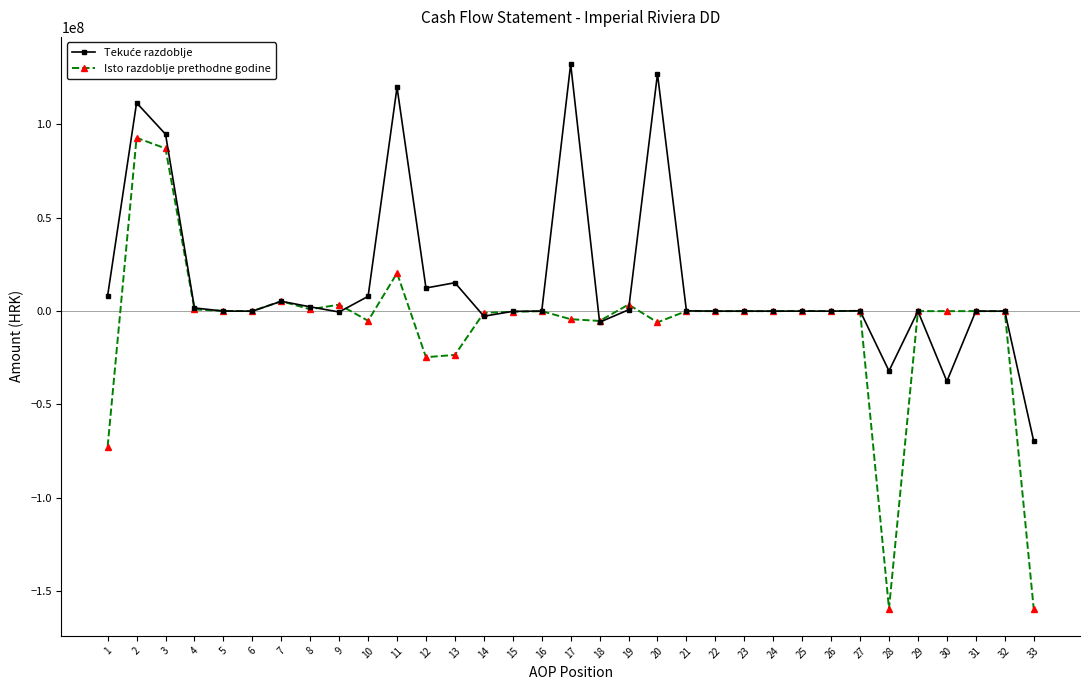

The value of Isto razdoblje prethodne godine at 1 is -72524392. True or false?

True